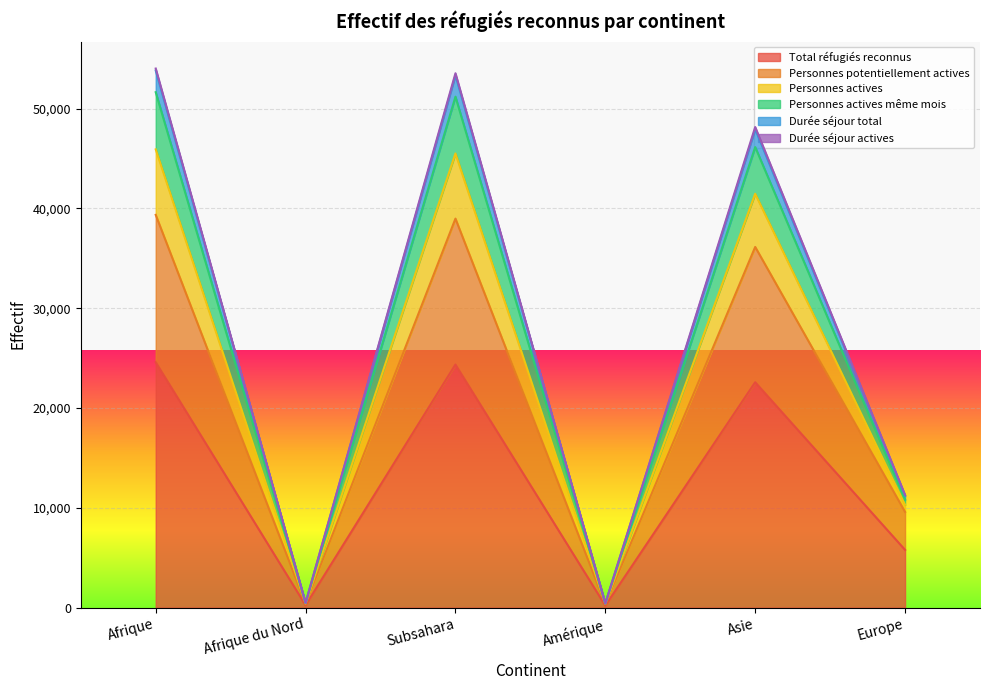

What is the highest value of the Total réfugiés reconnus series?

24591